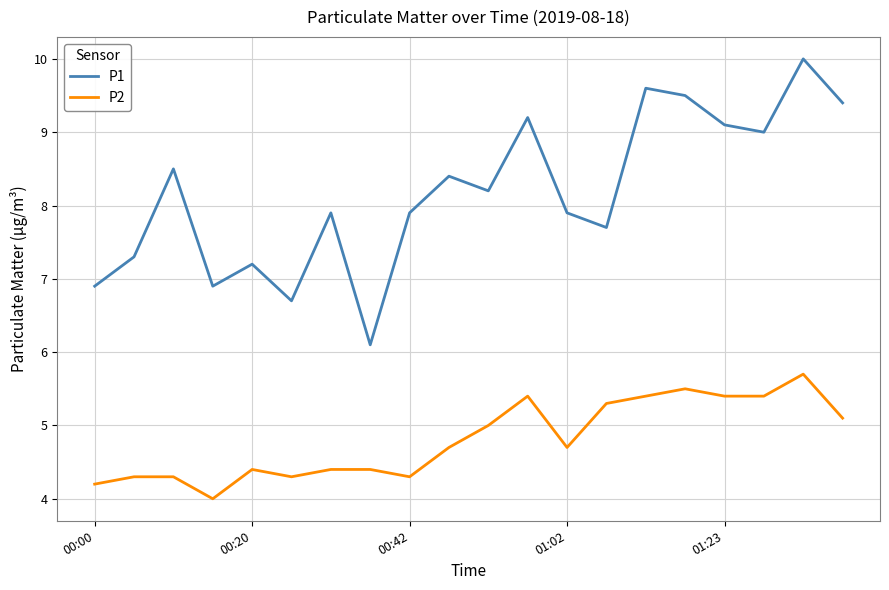

True or false: P2 and P1 cross at least once.

False